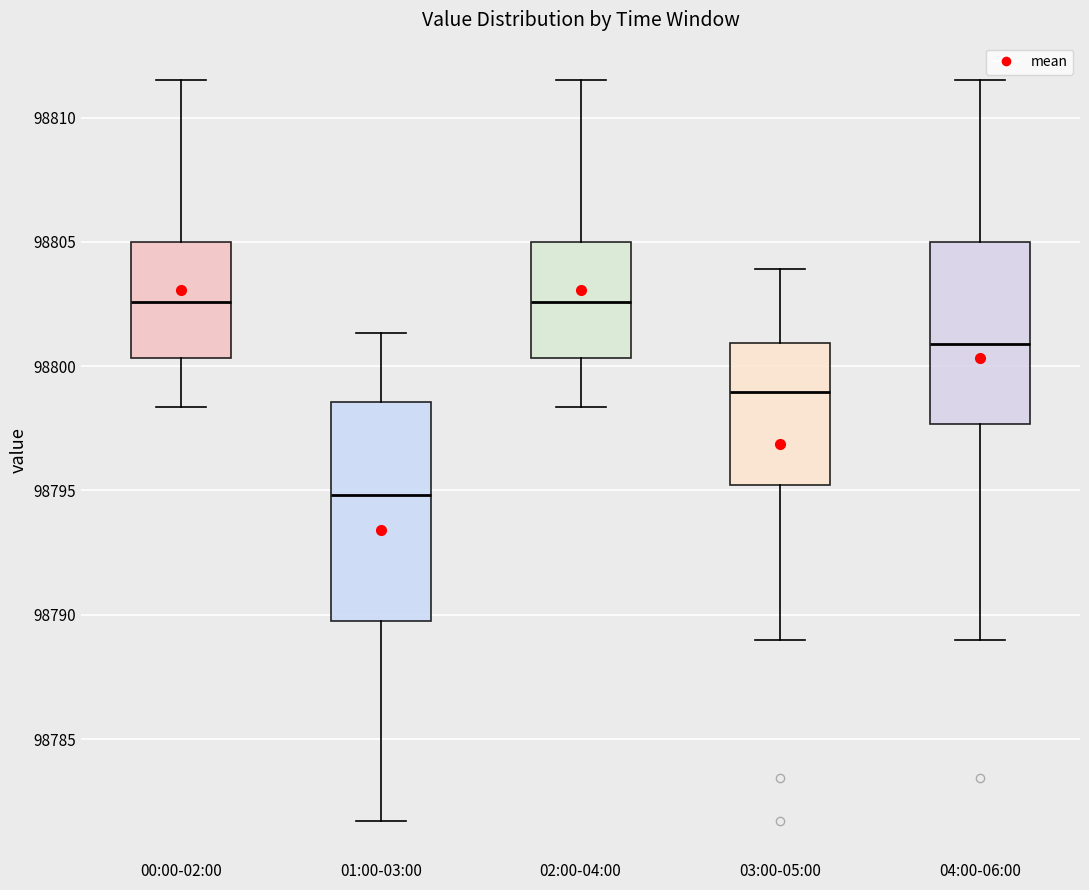

Where is the upper edge of the box for 03:00-05:00 on the y-axis? The values are not printed on the chart, so give them approximately, as read against the axis.

98801.0